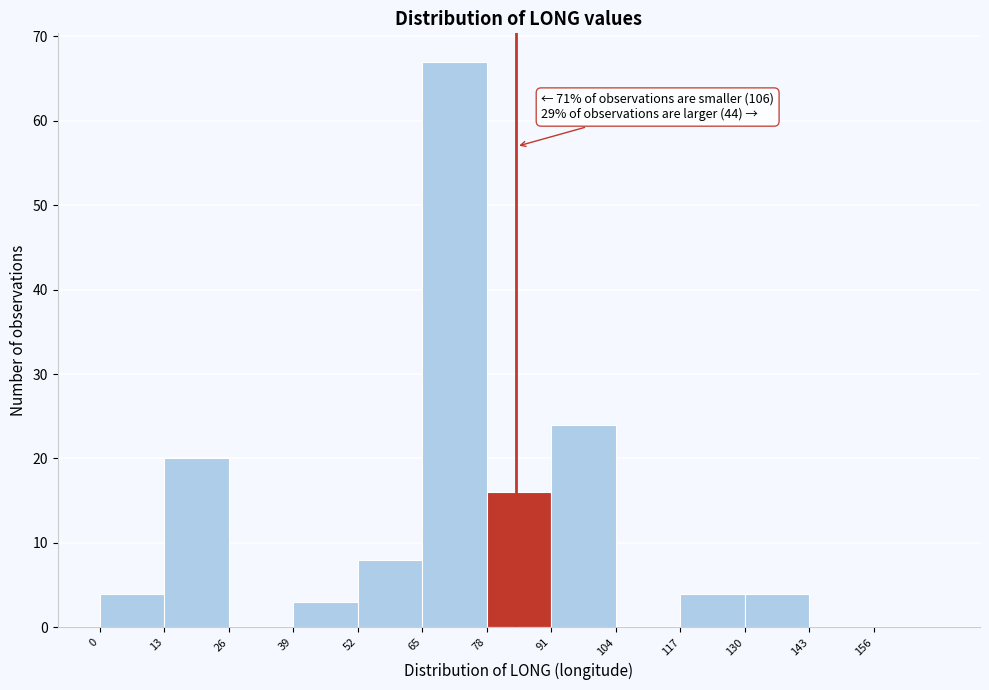

Which range on the x-axis has the tallest bar?

65 to 78